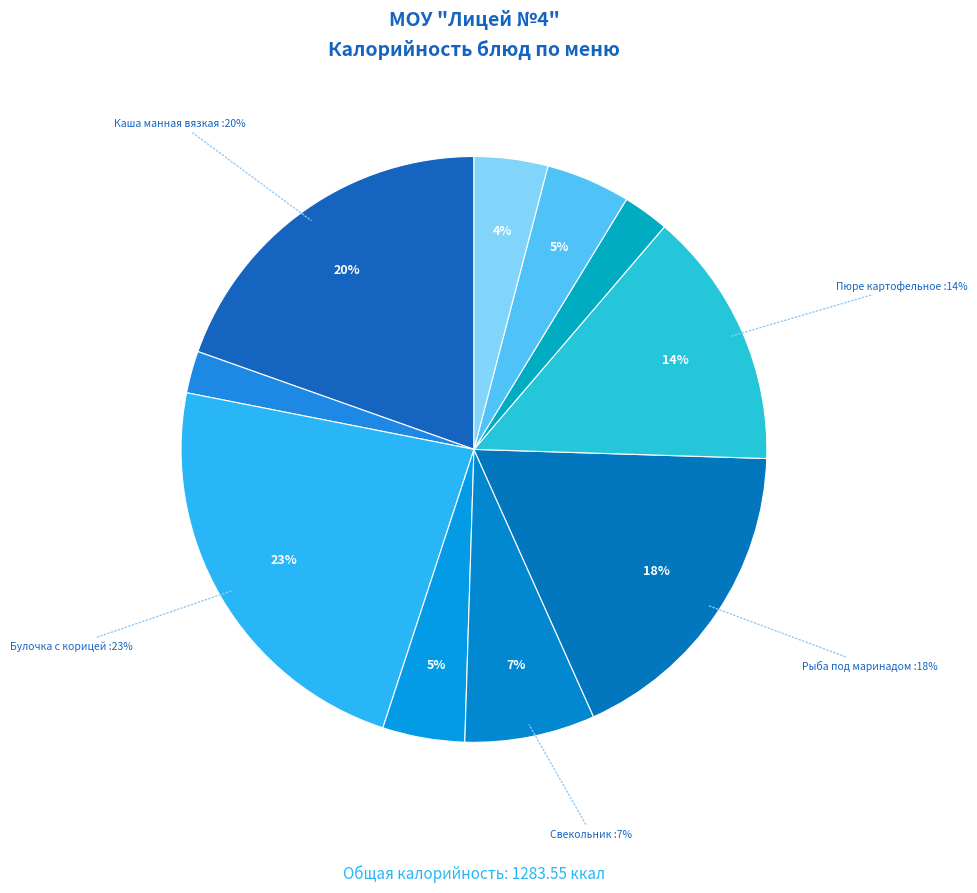

What is the largest slice in the pie chart?

Булочка с корицей